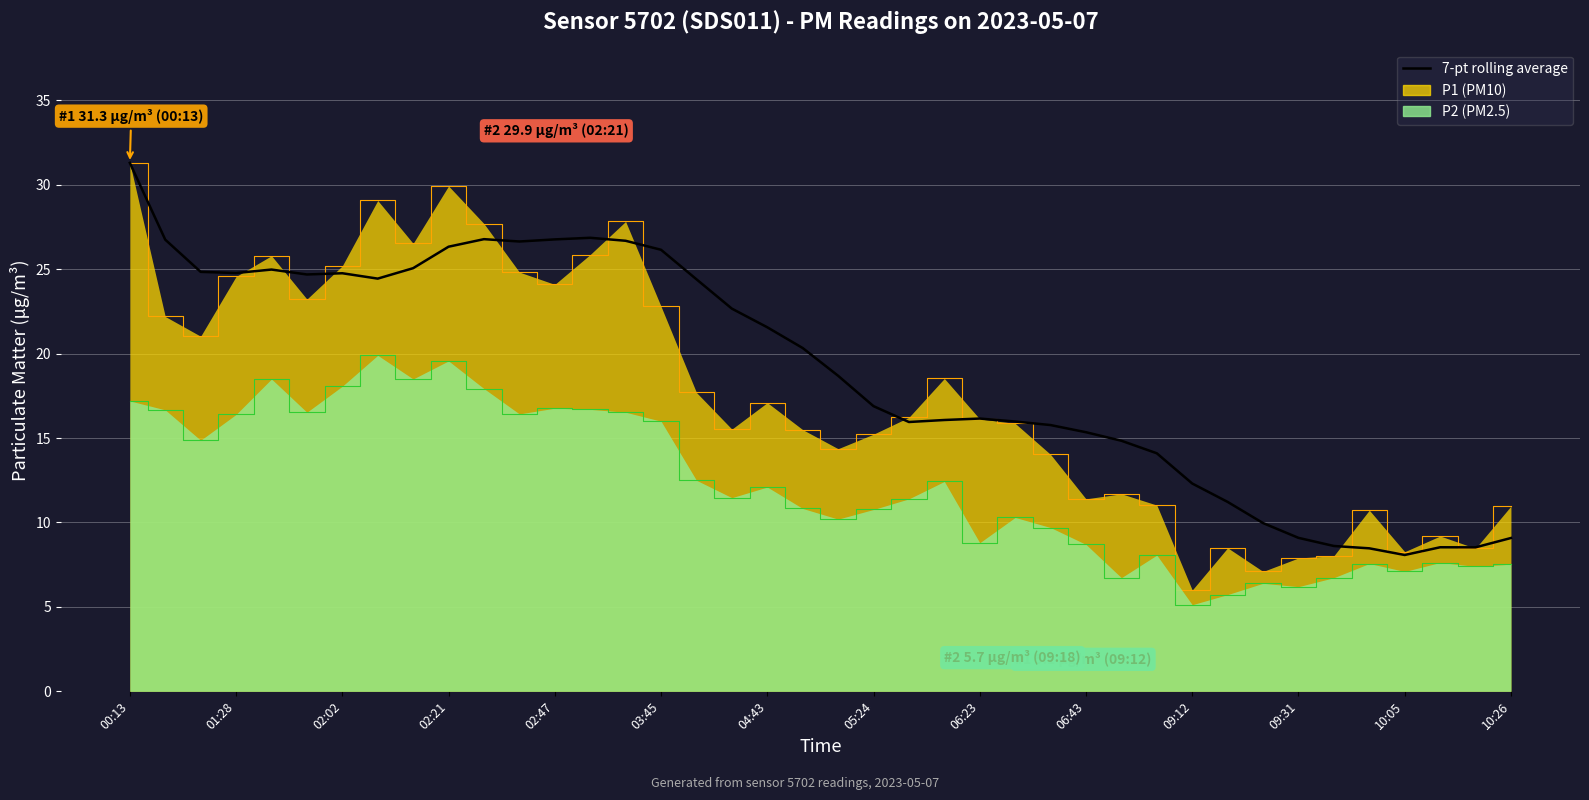

What is the label of the 5th point from the left?

02:47